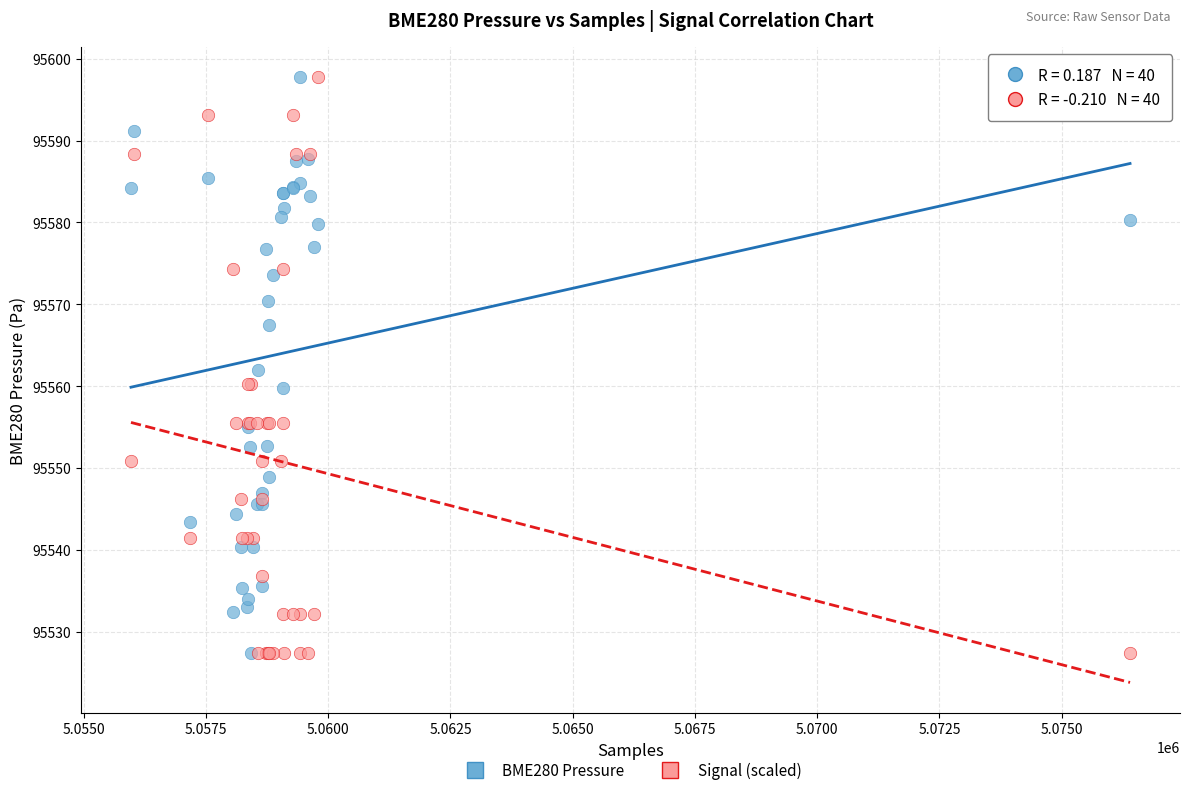

What are all the series names shown in the legend?

BME280 Pressure, Signal (scaled)